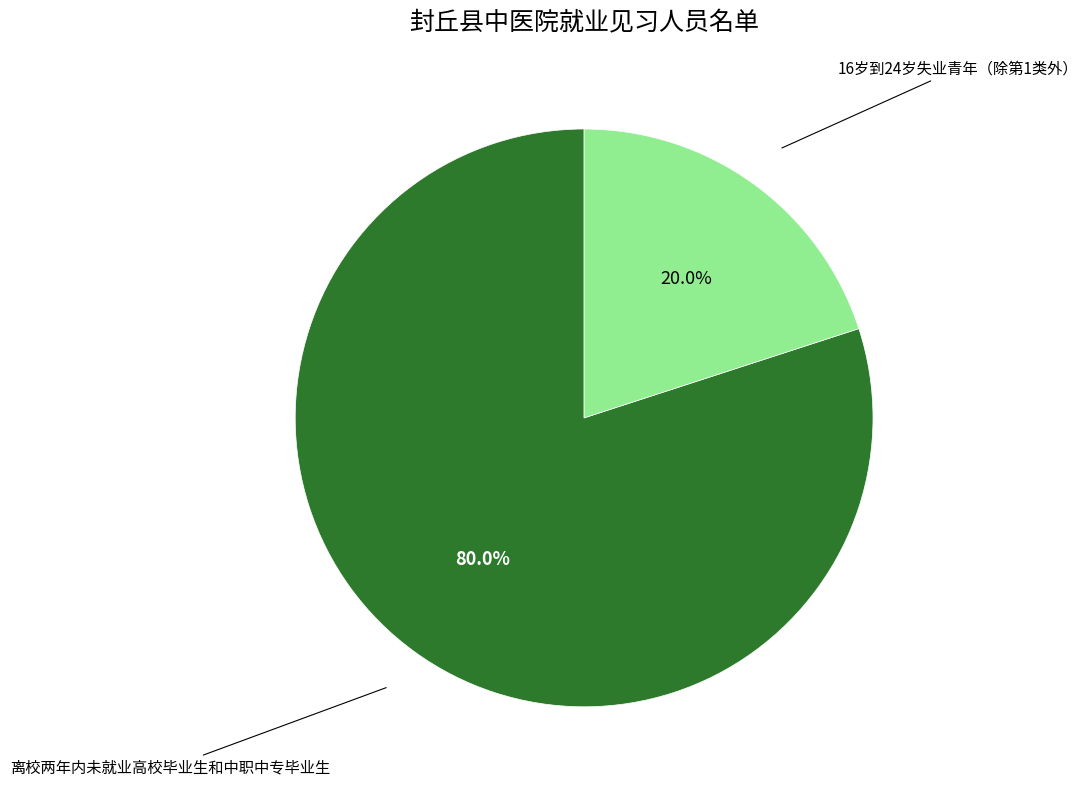

To the nearest percent, what percentage of the pie is 16岁到24岁失业青年（除第1类外）?

20%